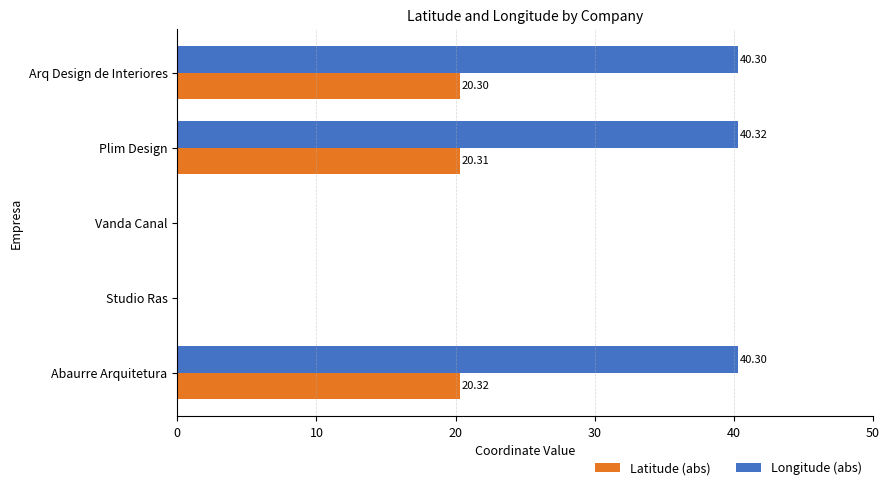

What is the highest value of the Longitude (abs) series?

40.3